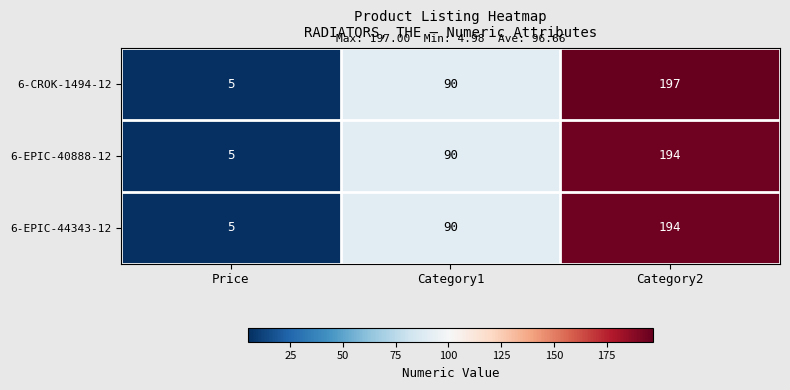

At which category is the sum across all series the highest?

Category2